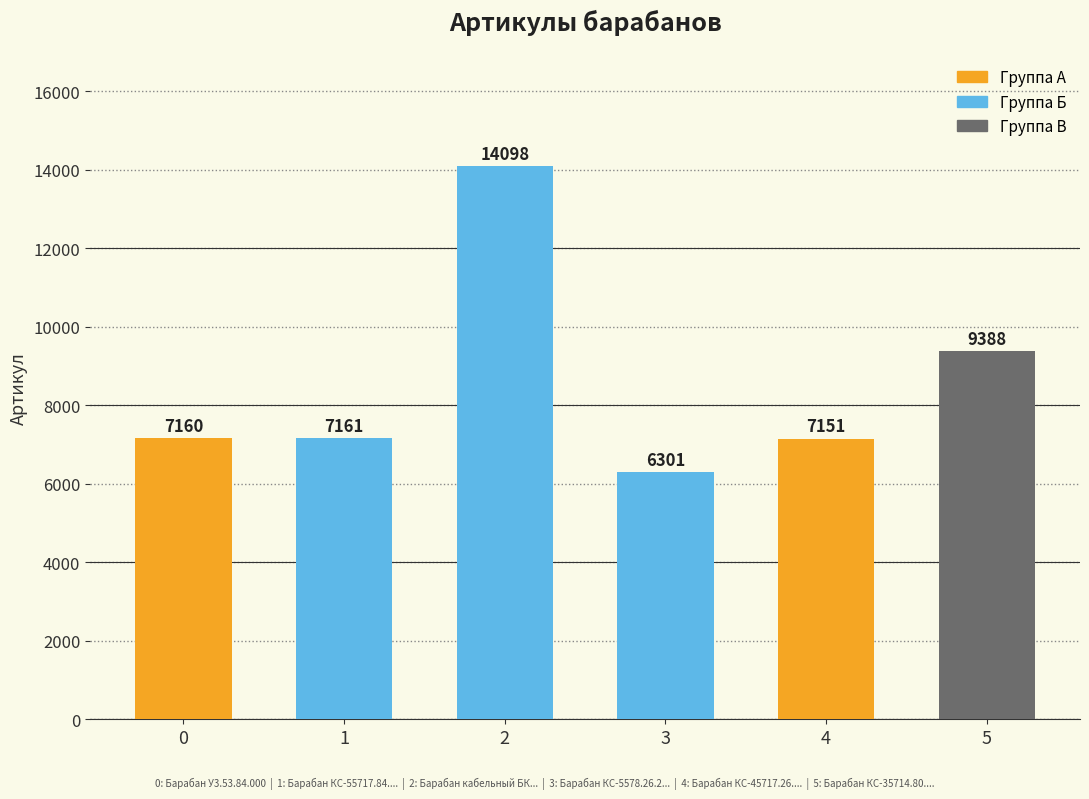

What is the difference between the values at 2 and 4?

6947